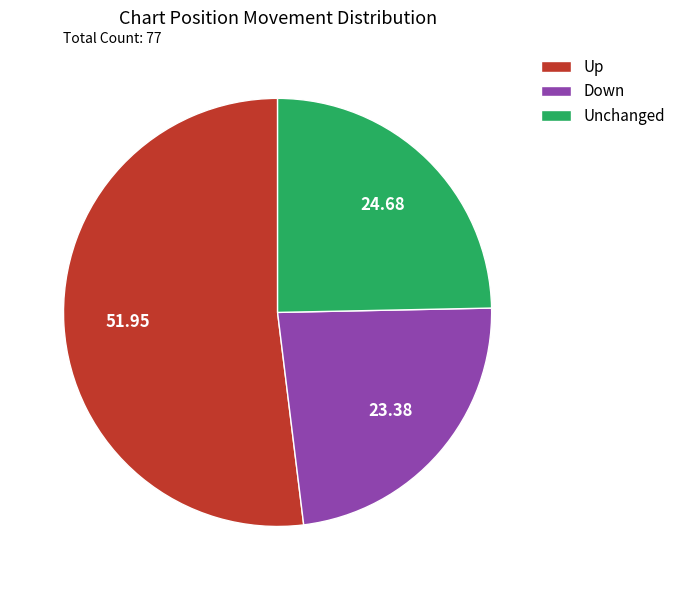

Does any single category account for the majority?

Yes